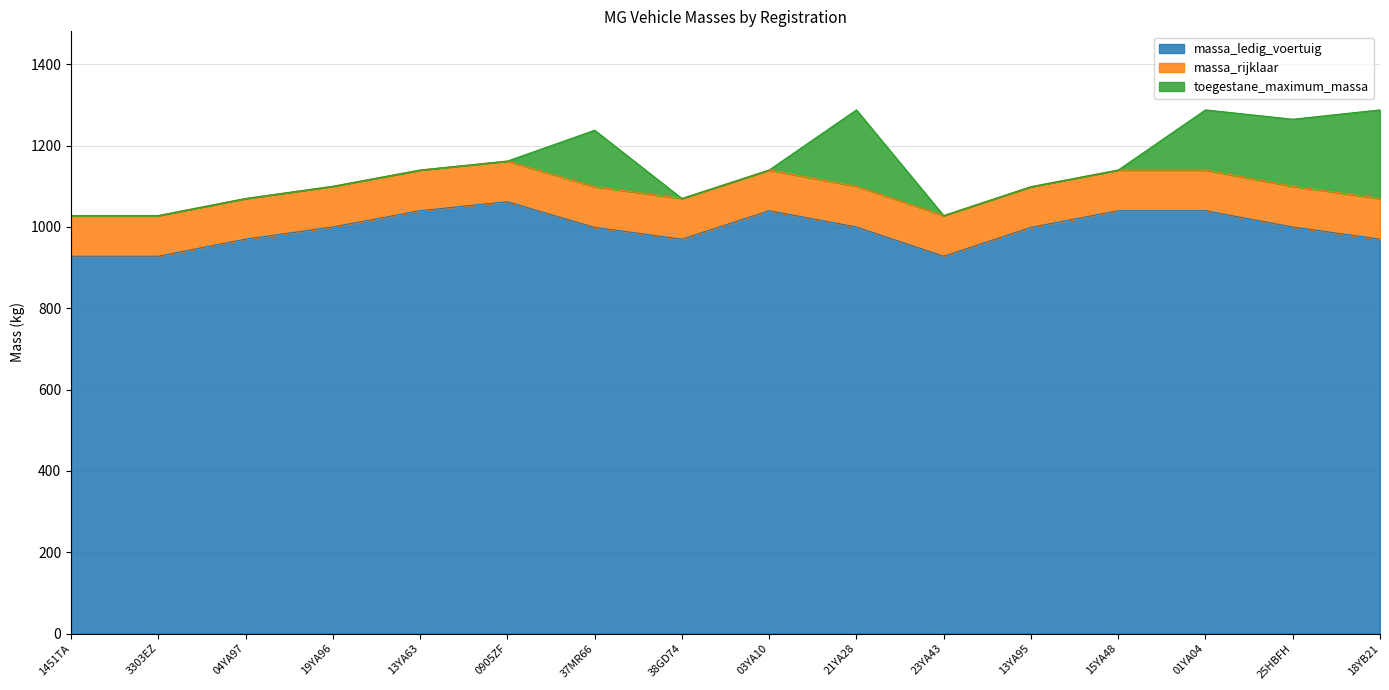

How many data points does each series have?

16